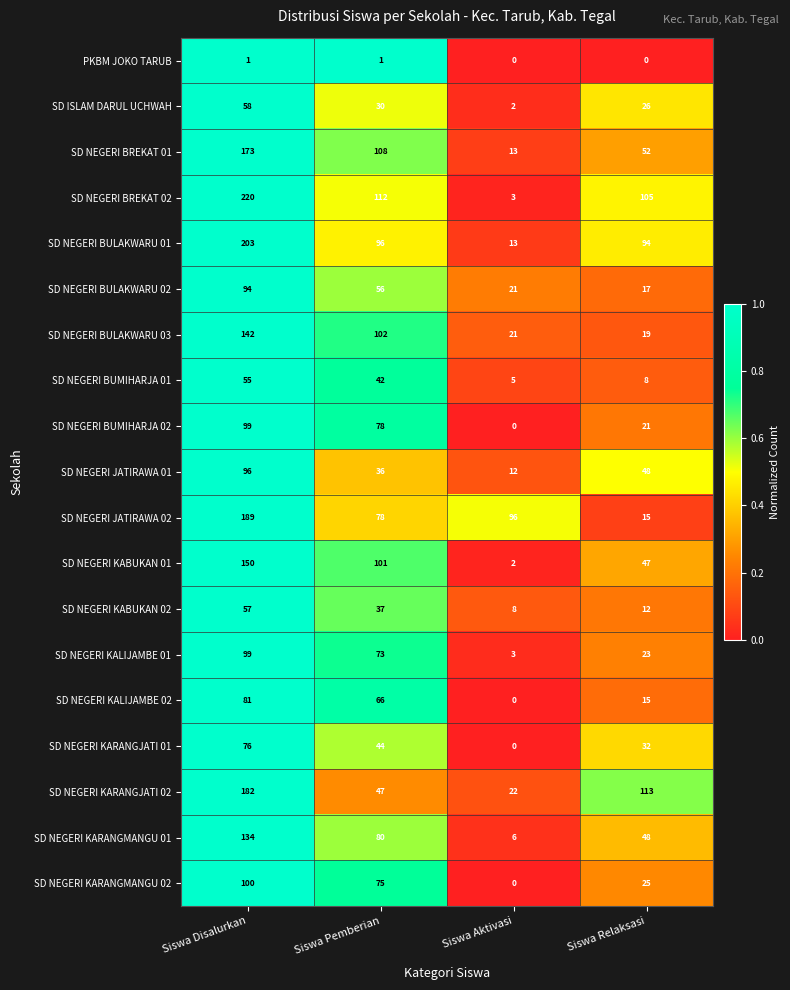

How many categories are shown in the chart?

4